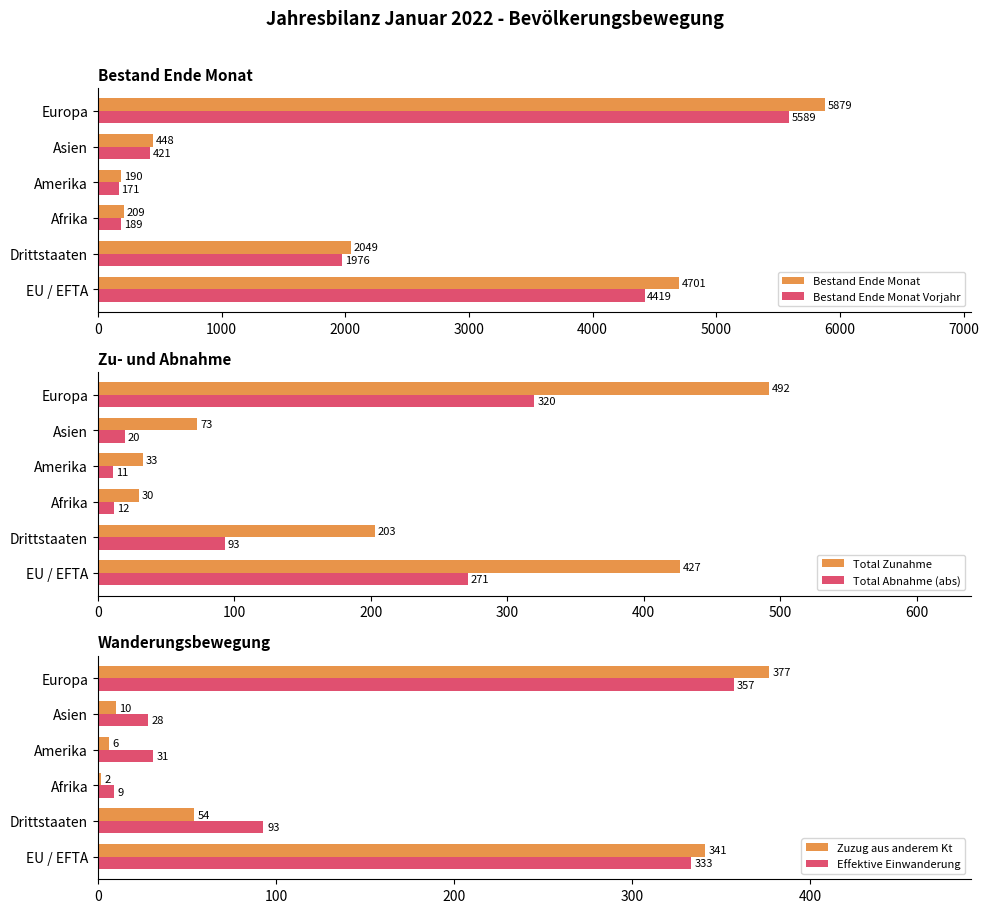

What is the highest value of the Bestand Ende Monat Vorjahr series?

5589